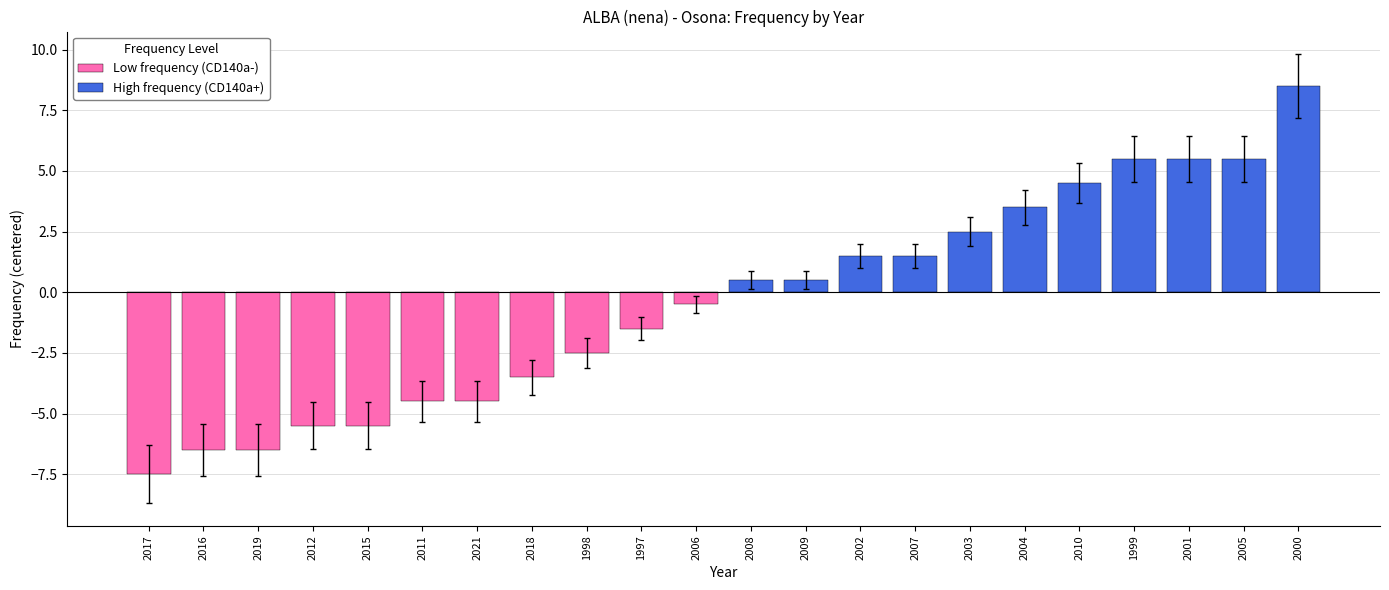

At how many categories does at least one series exceed 7?

1